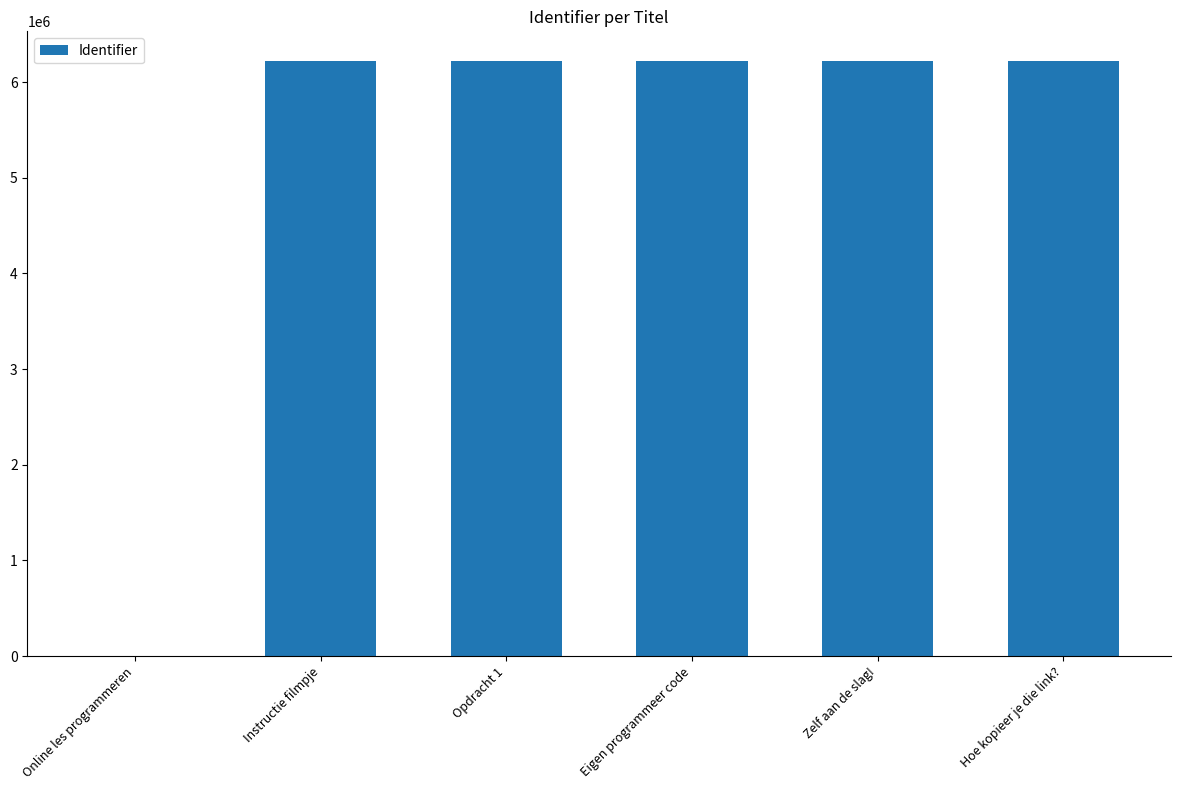

What is the greatest value displayed?

6219423